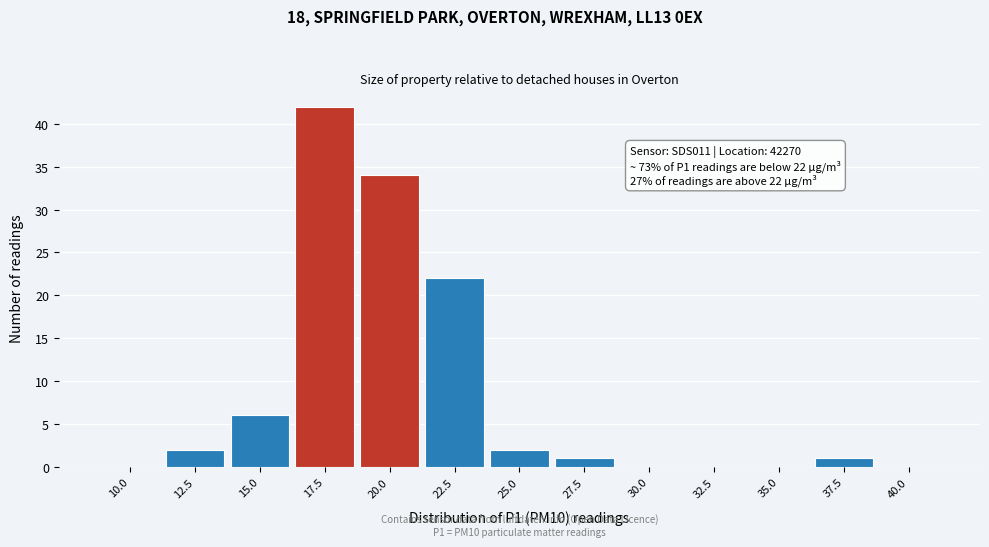

Reading left to right, what are all the values shown in this chart?

10.0=0	12.5=2	15.0=6	17.5=42	20.0=34	22.5=22	25.0=2	27.5=1	30.0=0	32.5=0	35.0=0	37.5=1	40.0=0